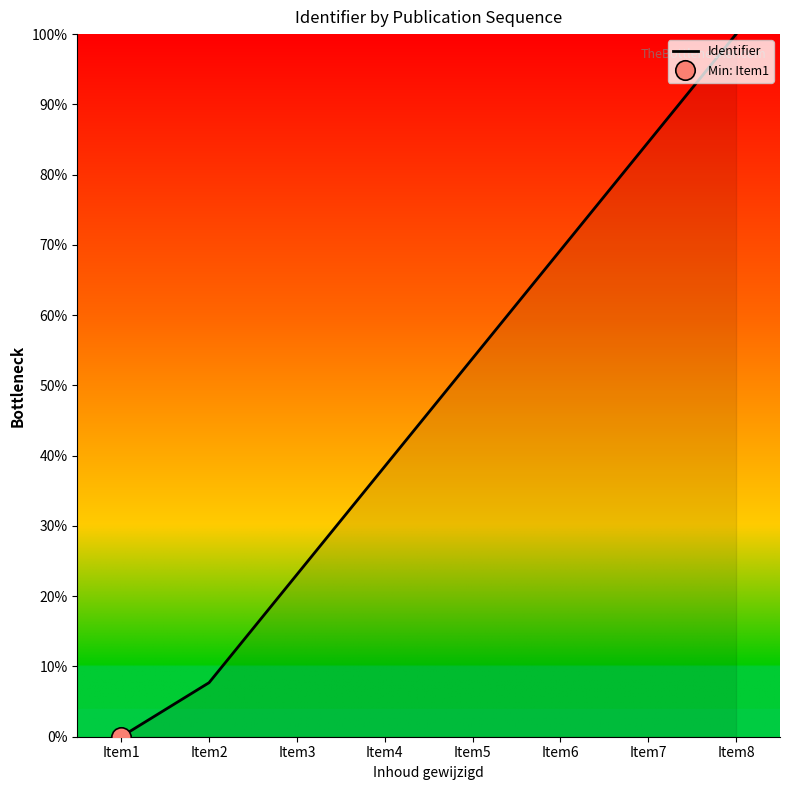

List the labels in order of value, smallest first.

Item1, Item2, Item3, Item4, Item5, Item6, Item7, Item8